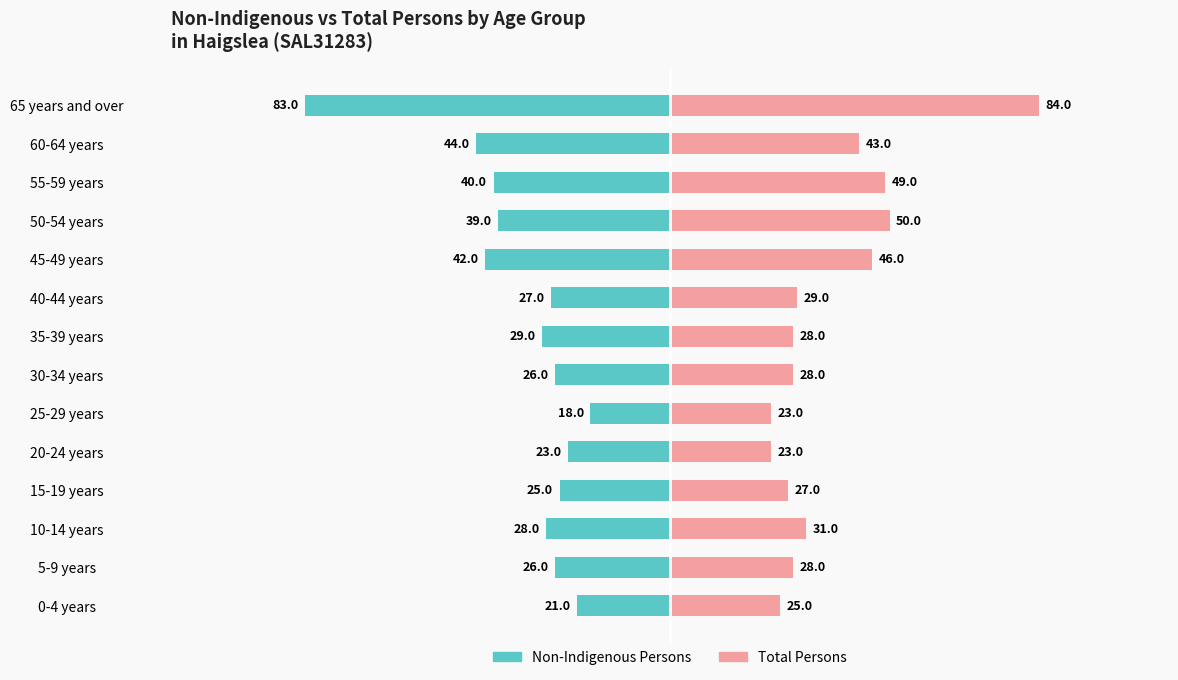

What is the highest value of the Total Persons series?

84